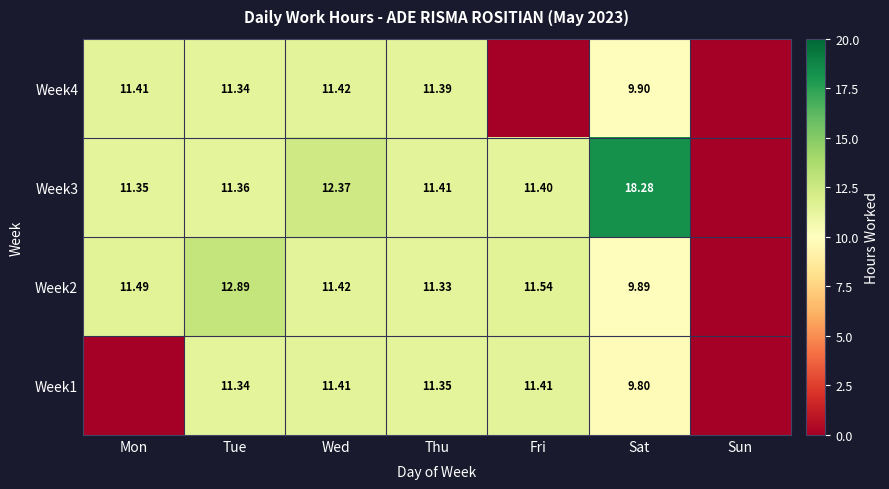

Is the value of Week4 at Tue greater than the value of Week2 at Thu?

Yes